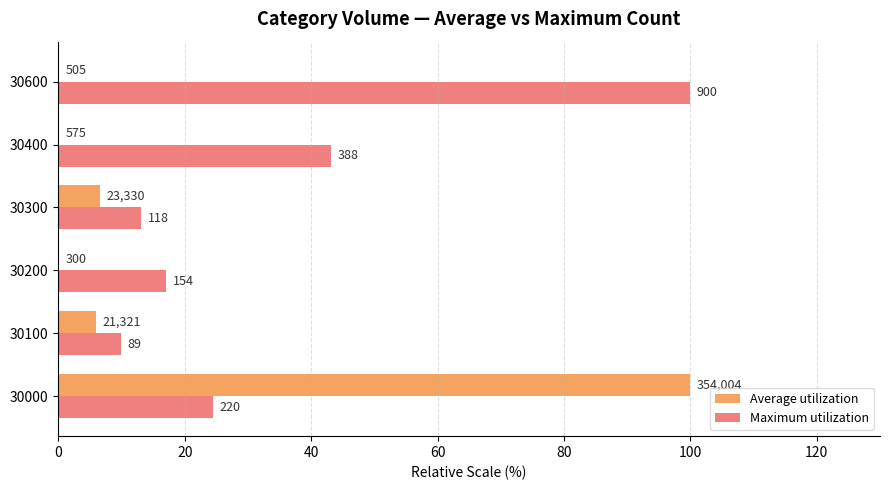

At how many categories does at least one series exceed 41?

3